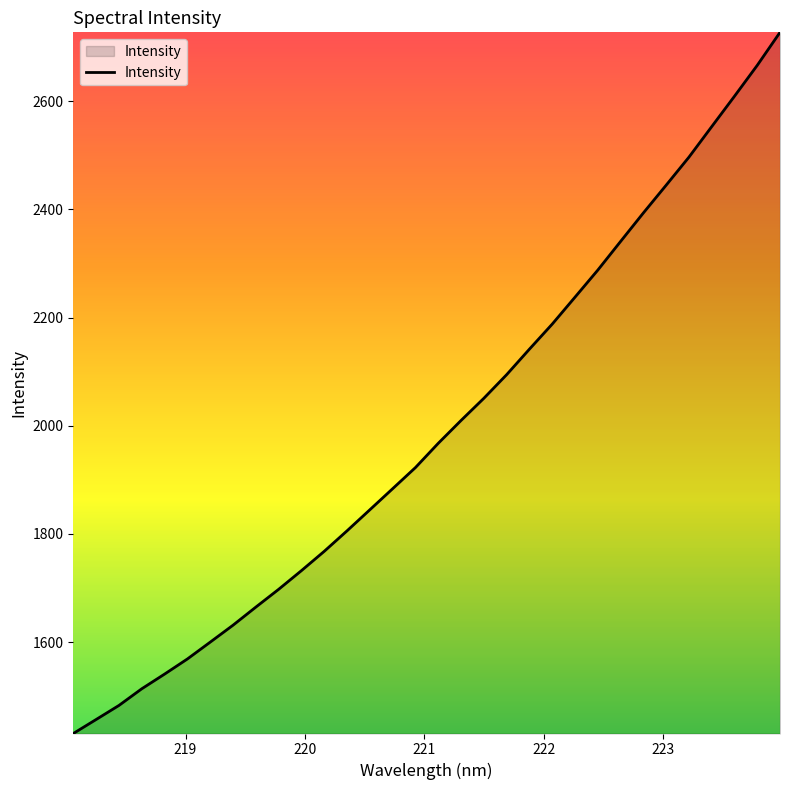

What is the smallest value displayed?

1430.8